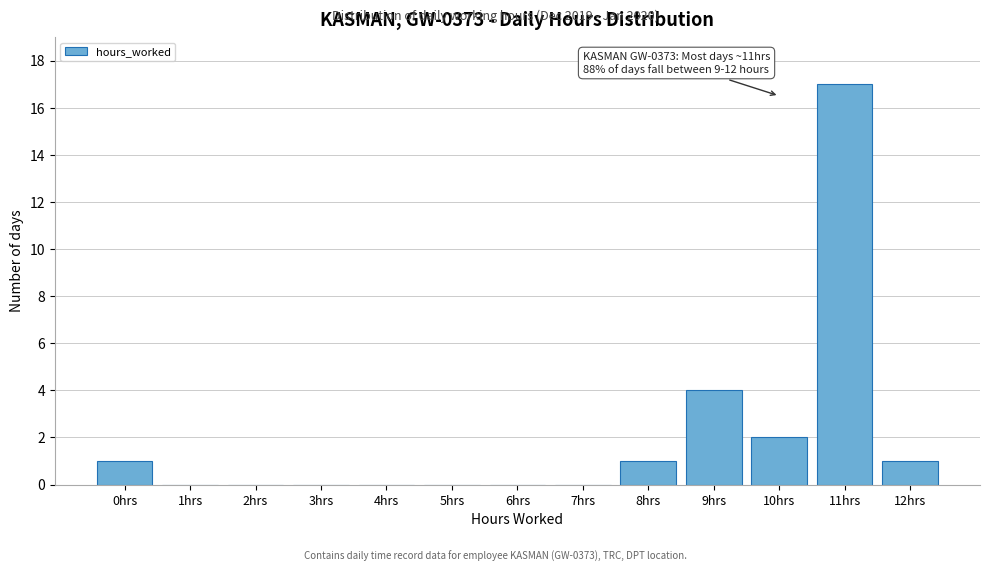

Reading right to left, what are all the values shown in this chart?

12hrs=1	11hrs=17	10hrs=2	9hrs=4	8hrs=1	7hrs=0	6hrs=0	5hrs=0	4hrs=0	3hrs=0	2hrs=0	1hrs=0	0hrs=1